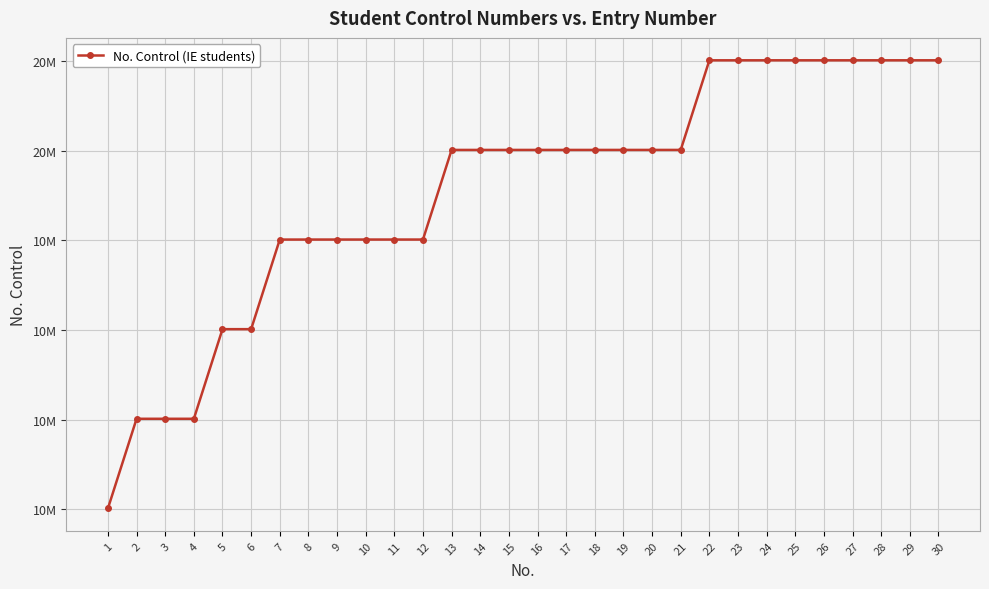

Reading left to right, transcribe all the data shown in this chart.

1=11010297	2=12010328	3=12010351	4=12010358	5=13010366	6=13010372	7=14010081	8=14010344	9=14010351	10=14010376	11=14010379	12=14010416	13=15010365	14=15010375	15=15010380	16=15010393	17=15010400	18=15010412	19=15010431	20=15010434	21=15010435	22=16010427	23=16010431	24=16010437	25=16010445	26=16010457	27=16010469	28=16010470	29=16010487	30=16010491